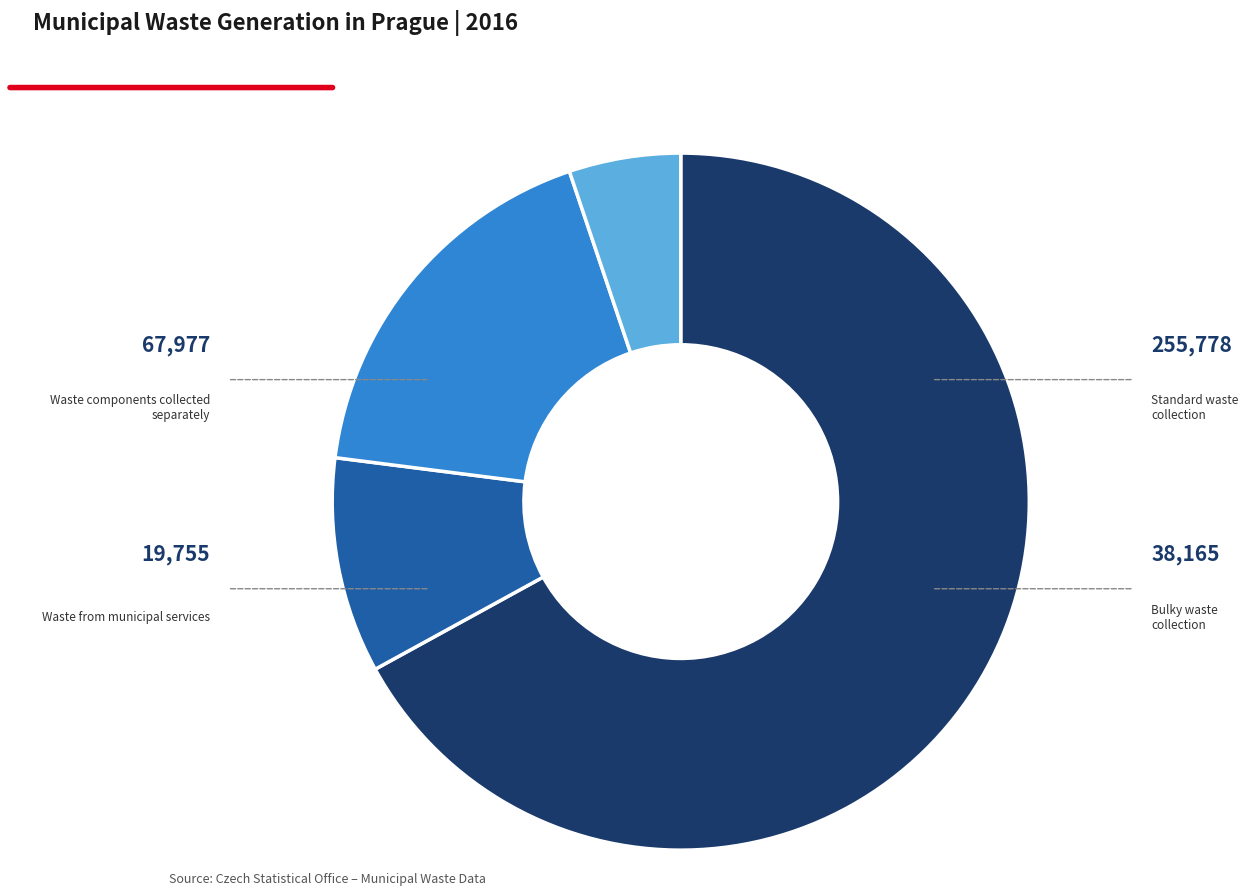

True or false: Bulky waste collection accounts for 10% of the total.

True